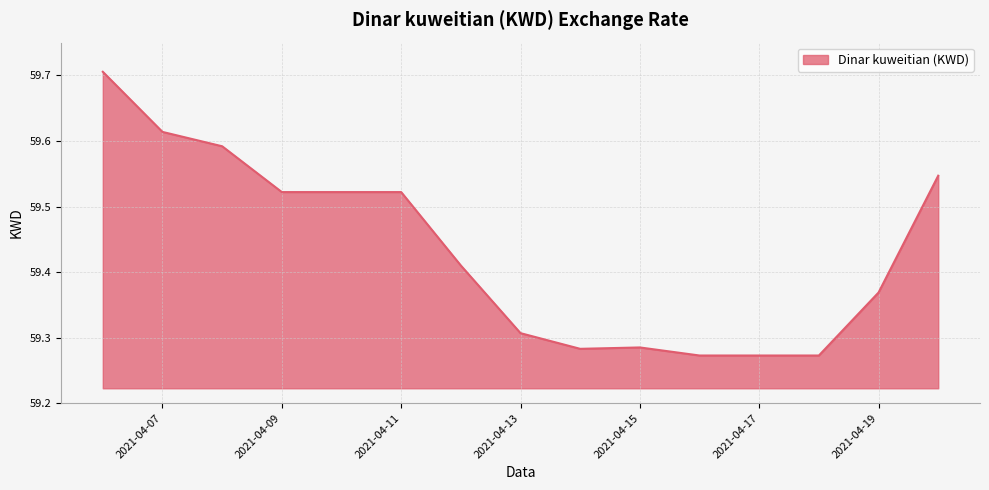

What is the difference between the maximum and minimum values?

0.4